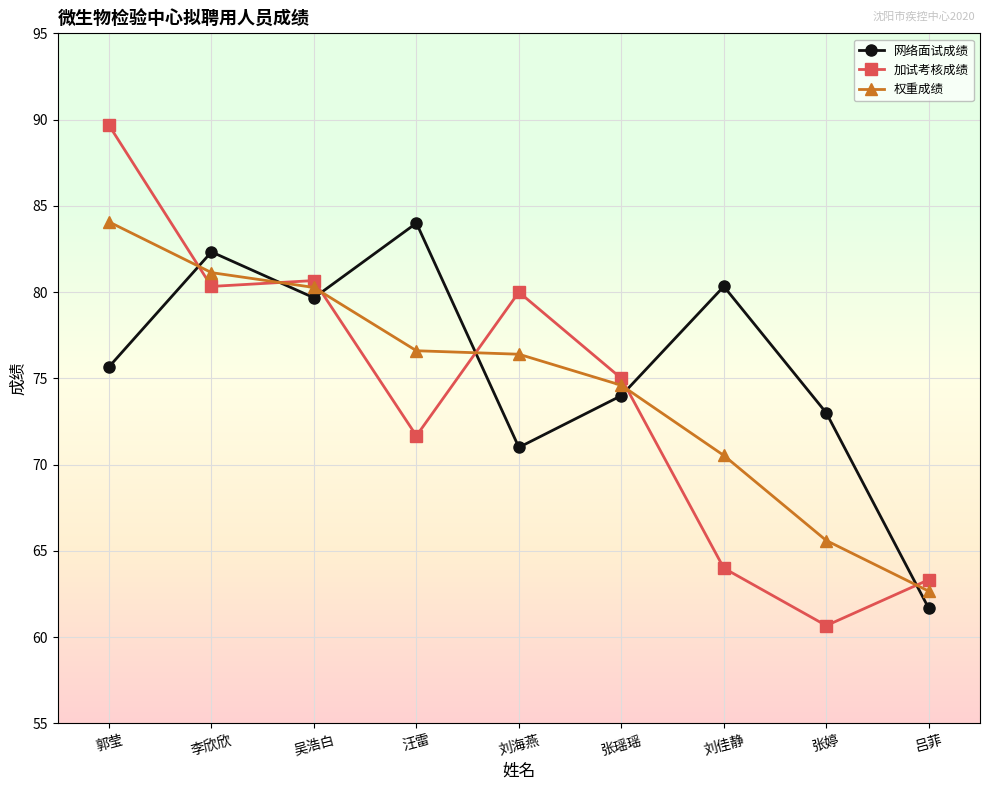

Reading left to right, extract all data points from this chart.

网络面试成绩: 郭莹=75.7	李欣欣=82.3	吴浩白=79.7	汪雷=84.0	刘海燕=71.0	张瑶瑶=74.0	刘佳静=80.3	张婷=73.0	吕菲=61.7
加试考核成绩: 郭莹=89.7	李欣欣=80.3	吴浩白=80.7	汪雷=71.7	刘海燕=80.0	张瑶瑶=75.0	刘佳静=64.0	张婷=60.7	吕菲=63.3
权重成绩: 郭莹=84.1	李欣欣=81.1	吴浩白=80.3	汪雷=76.6	刘海燕=76.4	张瑶瑶=74.6	刘佳静=70.5	张婷=65.6	吕菲=62.7